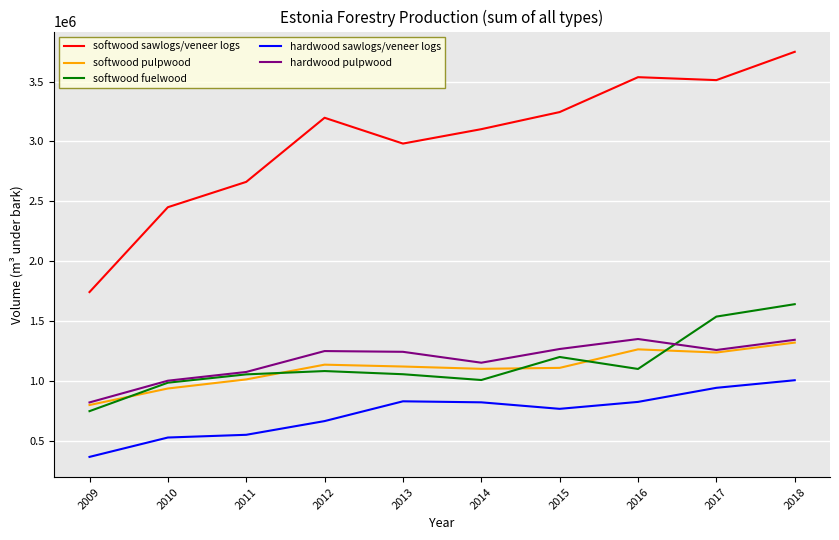

What is the difference between the highest and lowest values at 2009?

1376297